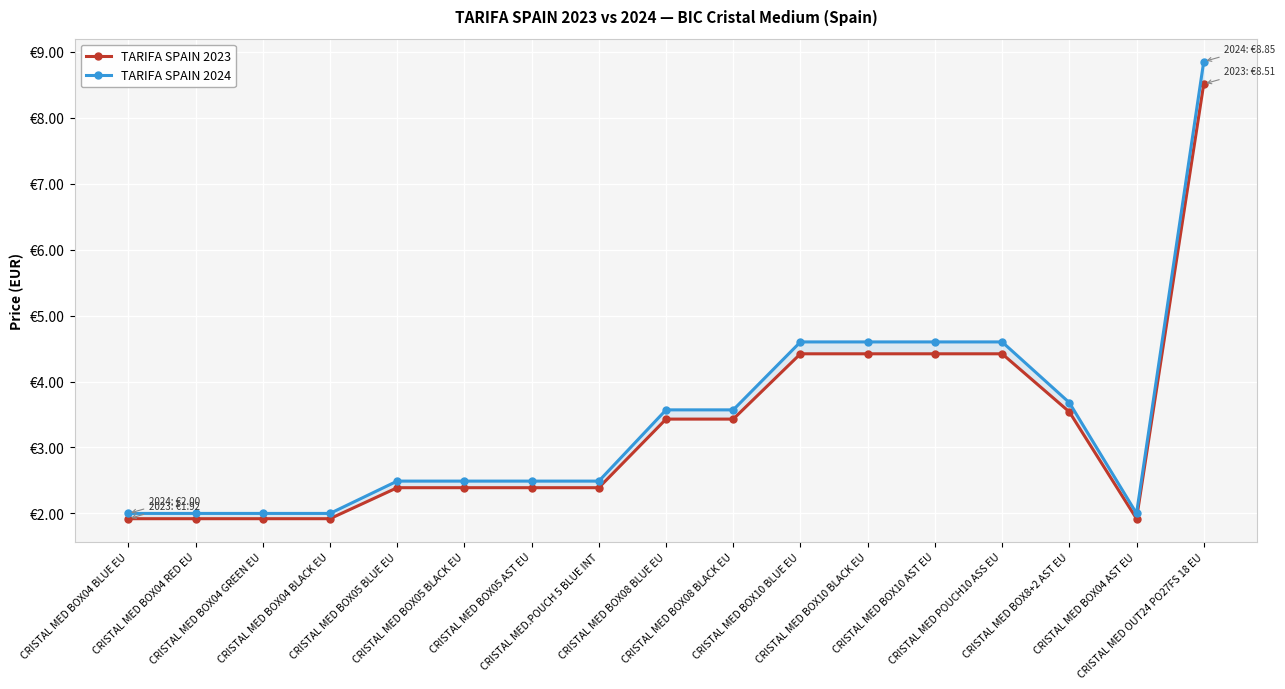

What is the value of the TARIFA SPAIN 2024 point at the 4th from the left?

2.0